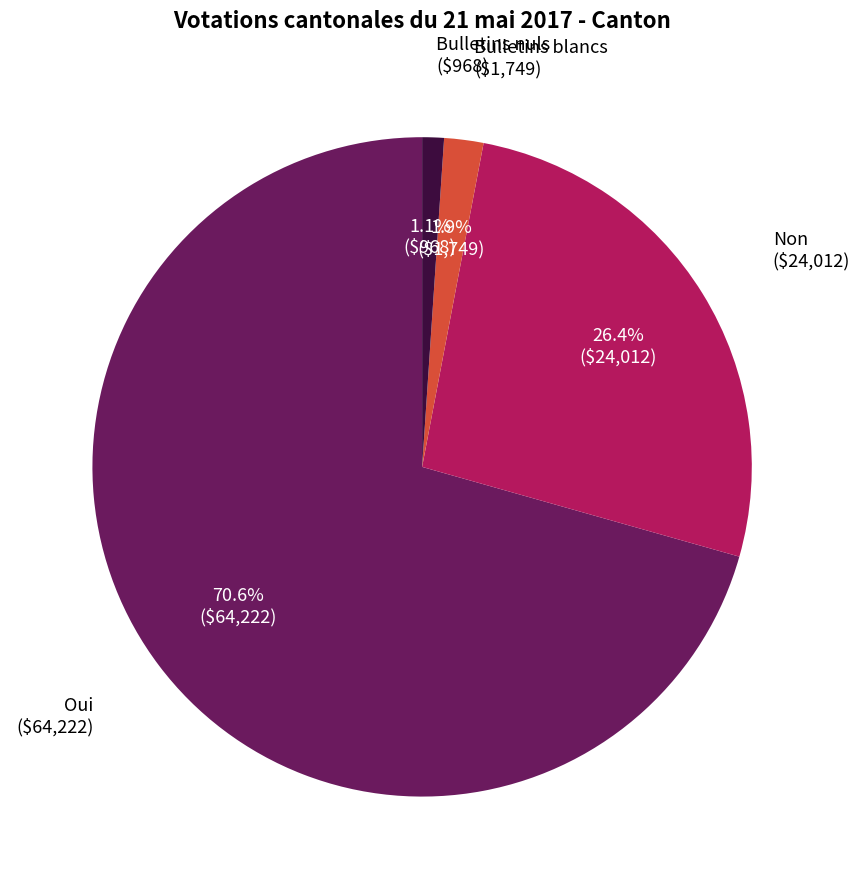

What percentage is the Oui slice, to the nearest percent?

71%